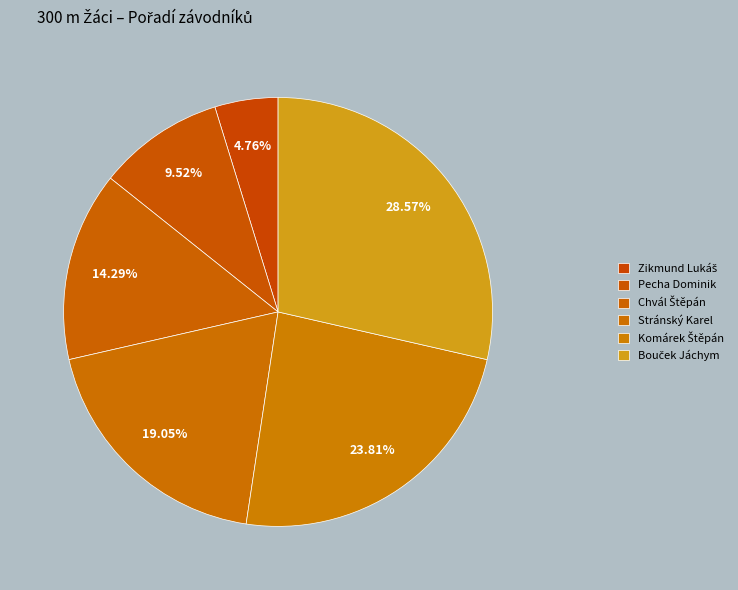

Is there any slice that represents more than half of the pie?

No